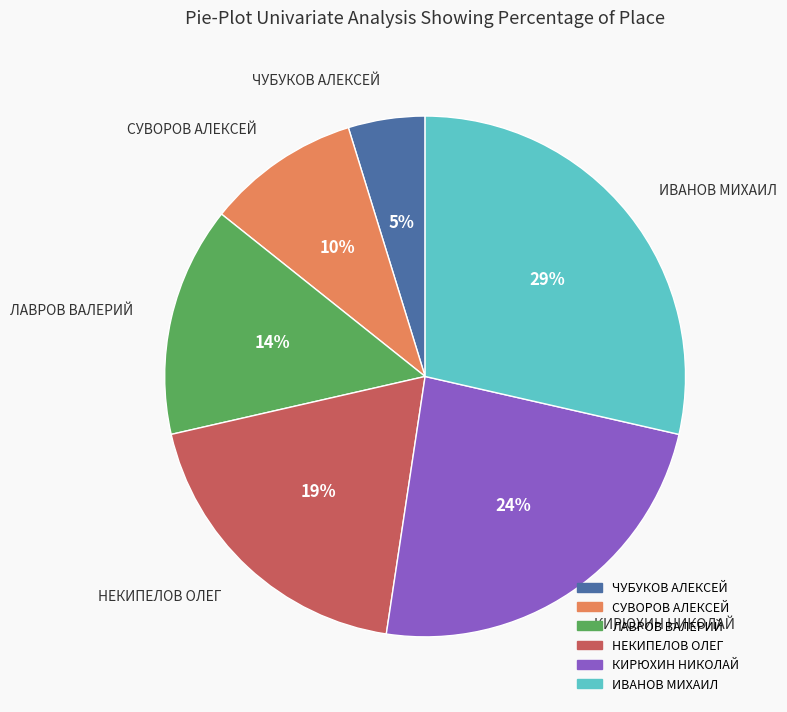

How many segments does this pie chart have?

6